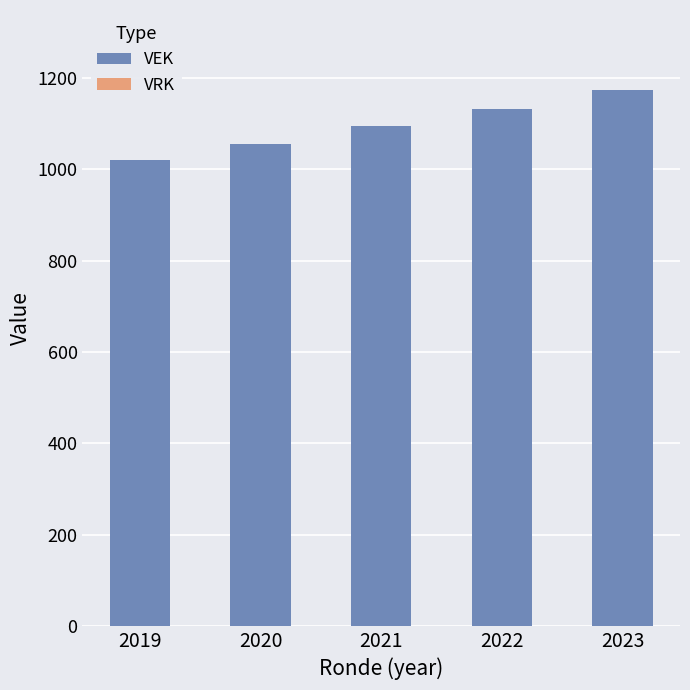

Reading left to right, transcribe all the data shown in this chart.

2019=1020	2020=1056	2021=1094	2022=1132	2023=1173